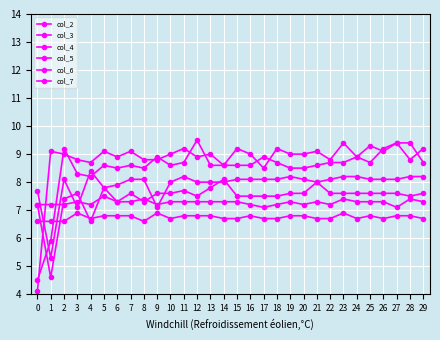

True or false: col_7 has a value of 9.5 at 5.

False